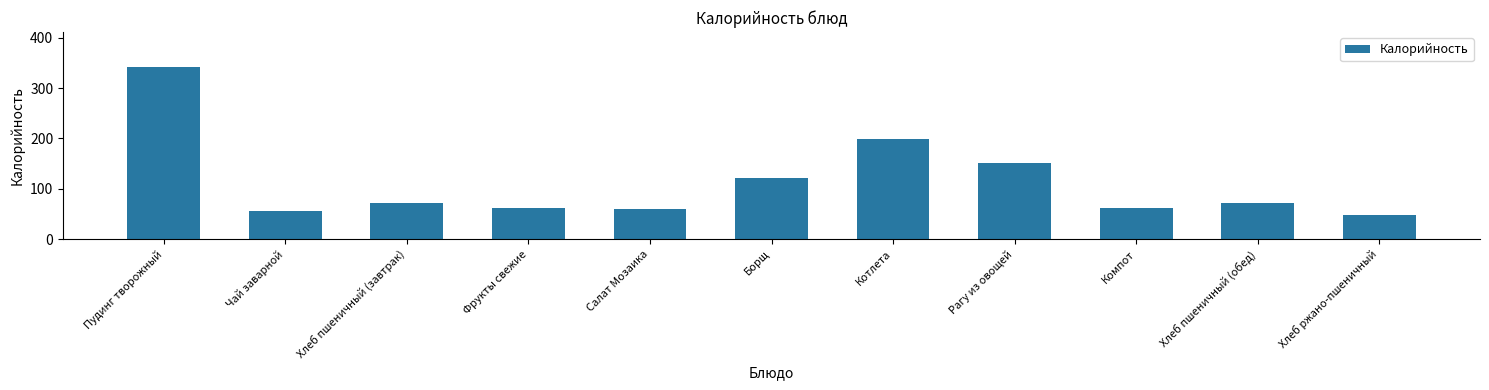

What is the greatest value displayed?

343.0